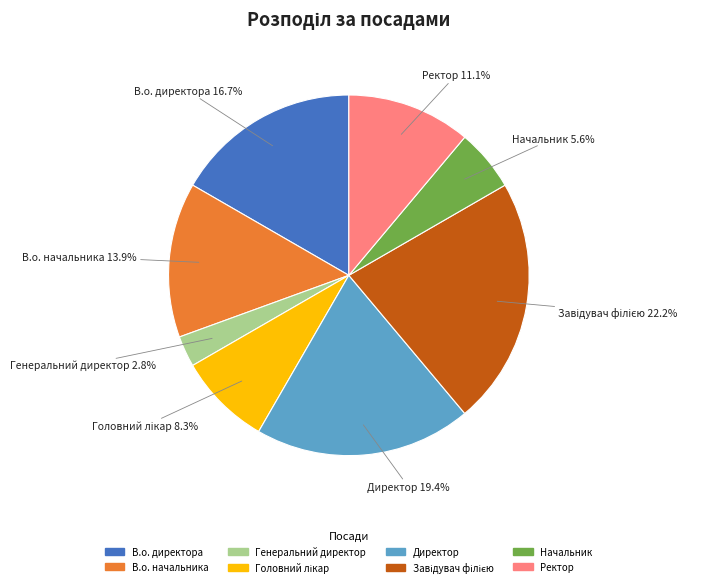

Which category has the smallest portion of the pie?

Генеральний директор